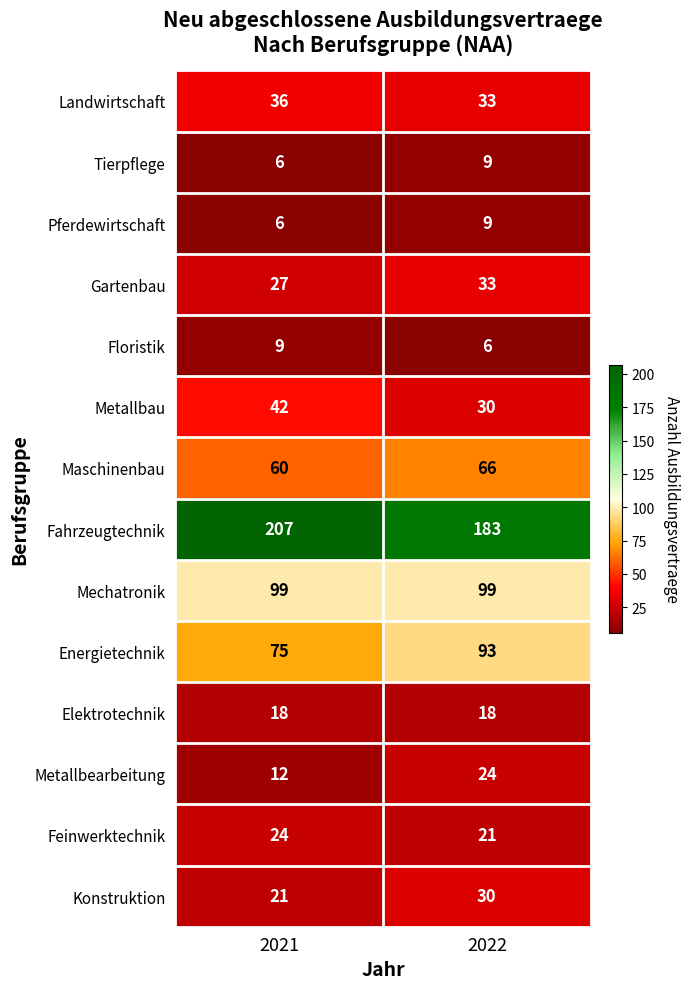

Is it true that Metallbearbeitung equals 39 at 2022?

False